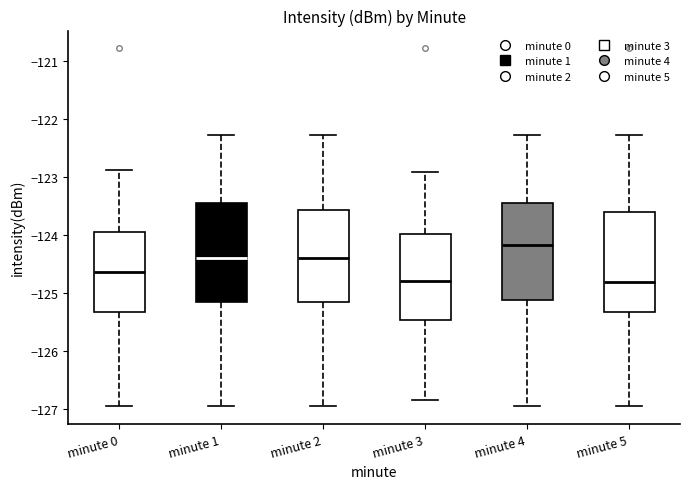

Reading left to right, read every box against the y-axis: the position of its median line, the range the box covers, and the ends of its whiskers. The values are not printed on the chart, so give them approximately, as read against the axis.

minute 0: median -124.6, box -125.3 to -124.0, whiskers -126.9 to -122.9
minute 1: median -124.4, box -125.2 to -123.5, whiskers -126.9 to -122.3
minute 2: median -124.4, box -125.2 to -123.6, whiskers -126.9 to -122.3
minute 3: median -124.8, box -125.5 to -124.0, whiskers -126.8 to -122.9
minute 4: median -124.2, box -125.1 to -123.5, whiskers -126.9 to -122.3
minute 5: median -124.8, box -125.3 to -123.6, whiskers -126.9 to -122.3